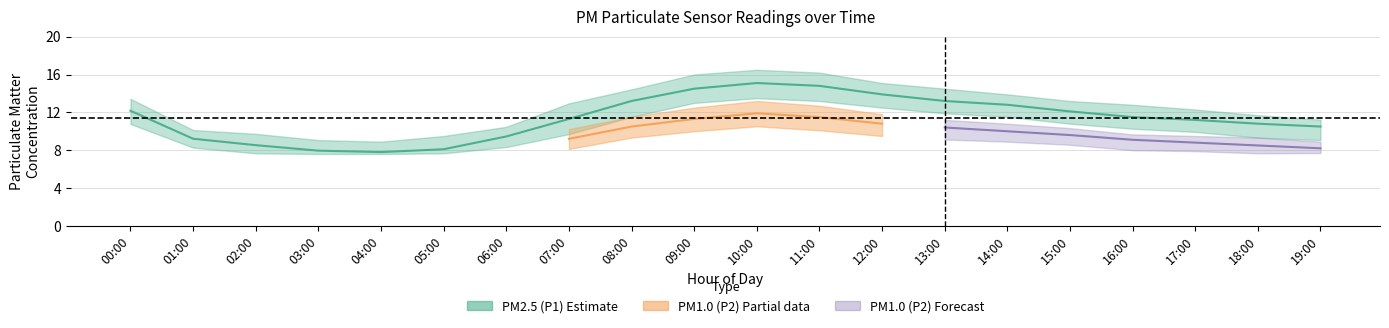

True or false: P1_upper has more than 2 interior local peaks.

False